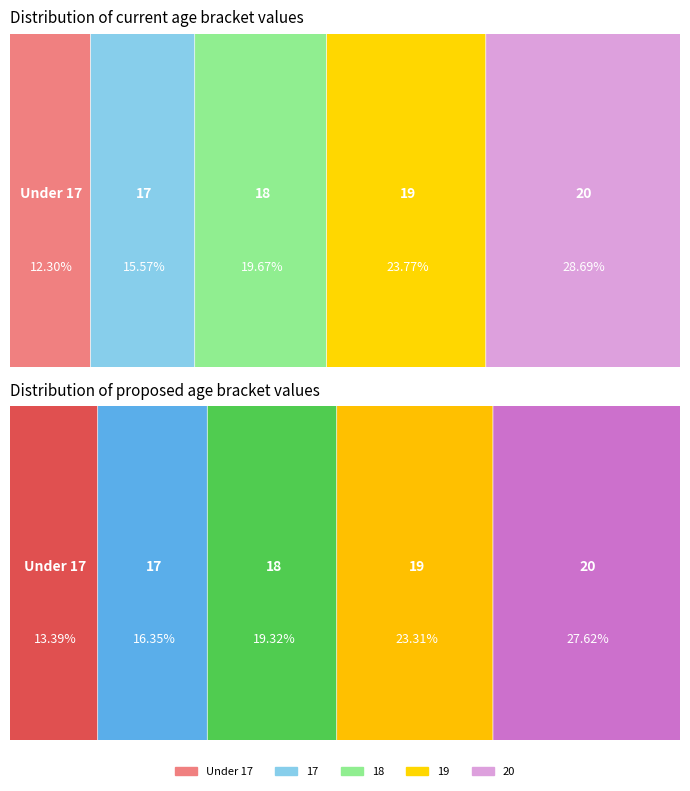

What is the total percentage of 19 and 18?

43.4%